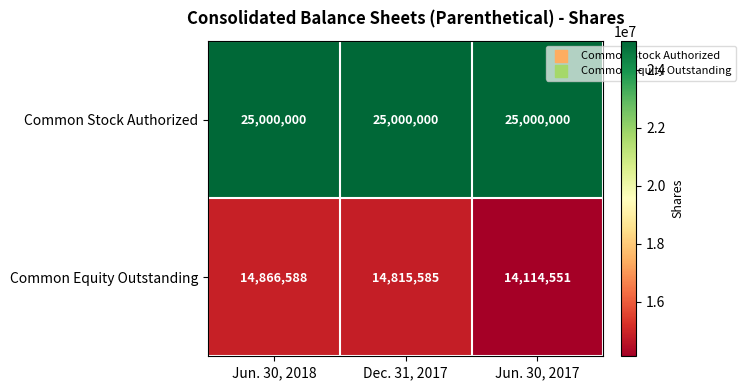

What is the difference between the maximum and second lowest values in the Common Equity Outstanding series?

51003